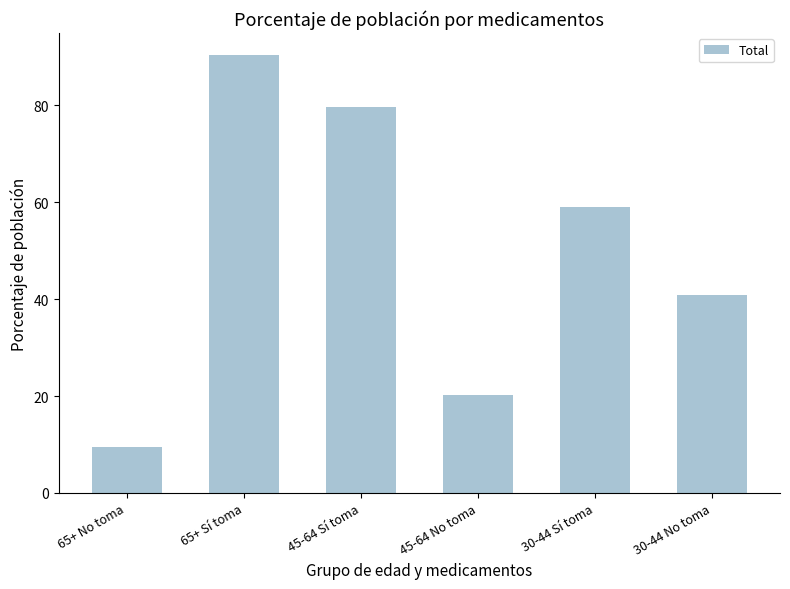

What position from the left is 65+ No toma?

1